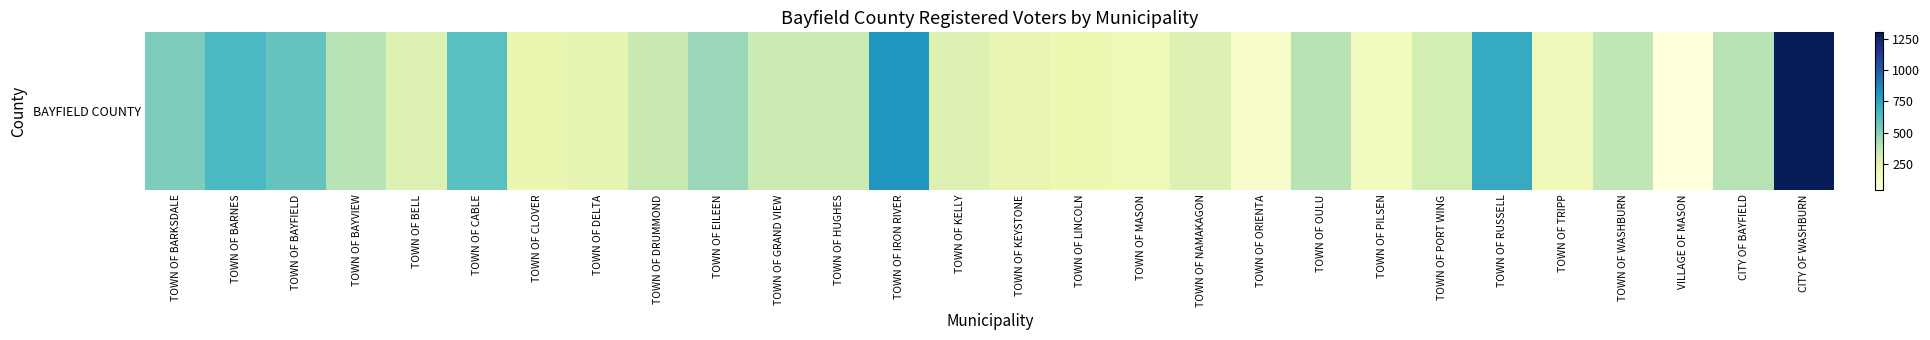

Reading right to left, list all the values displayed in this chart.

1303	398	44	375	164	722	309	157	389	100	268	186	196	224	272	811	336	336	461	350	230	211	611	268	391	576	644	519